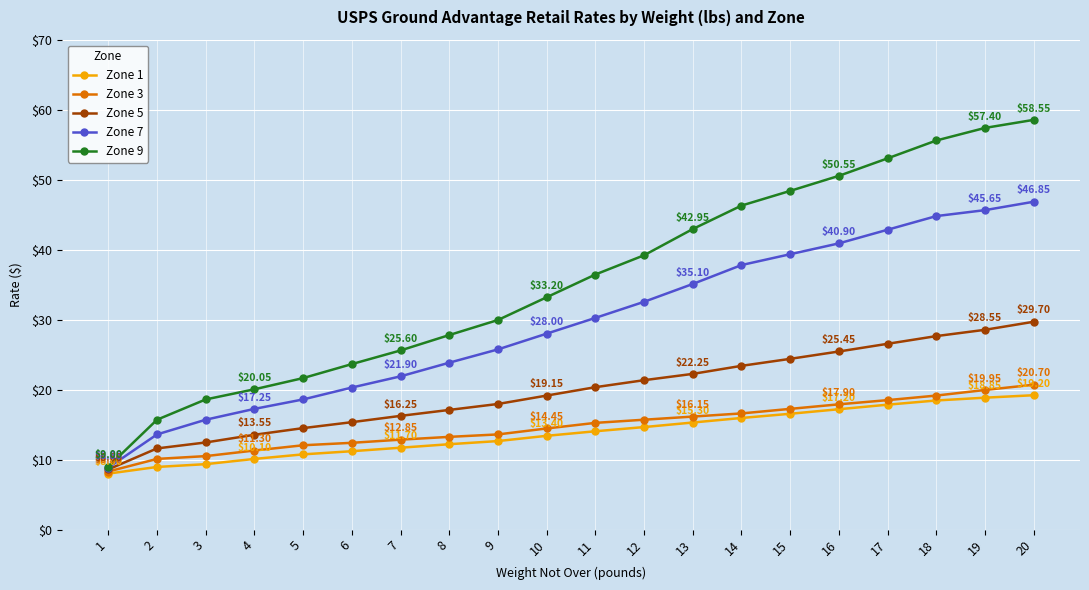

At which category is the sum across all series the highest?

20